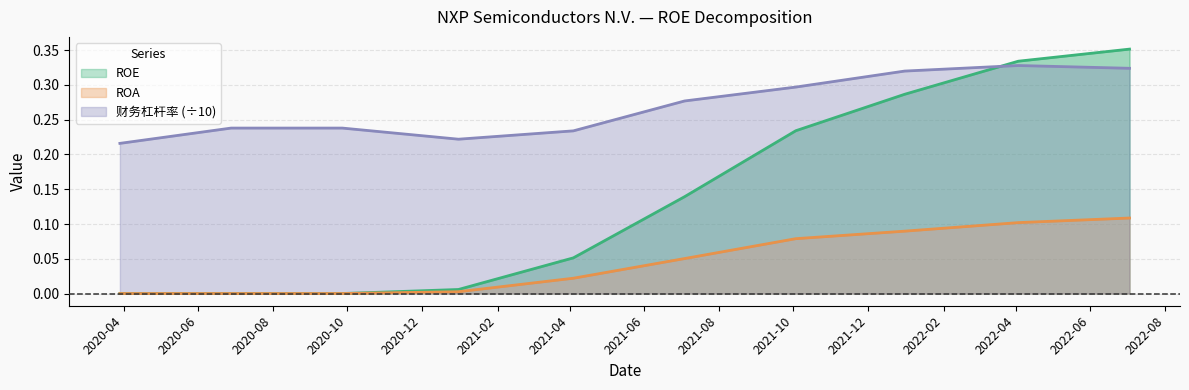

Is it true that ROE equals 0.3 at 2021-12-31?

True